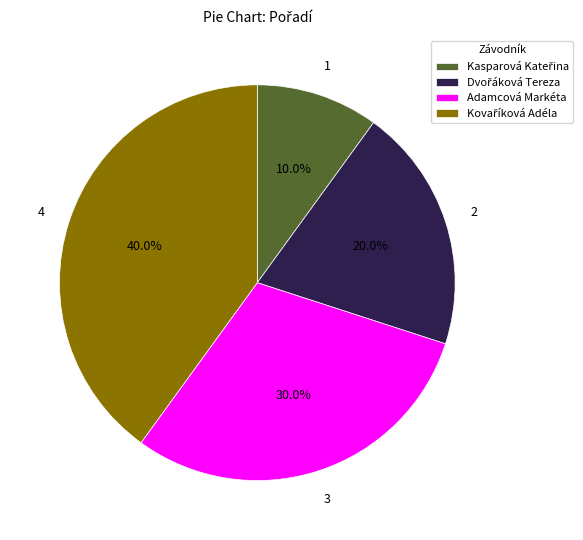

How many slices are in this pie chart?

4